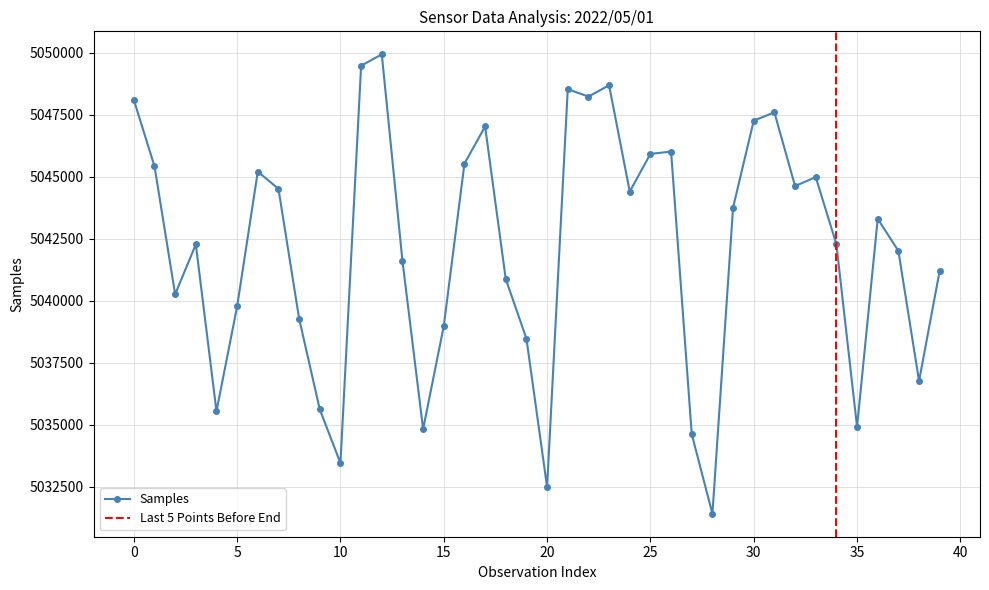

What is the lowest value of the Samples series?

5031419